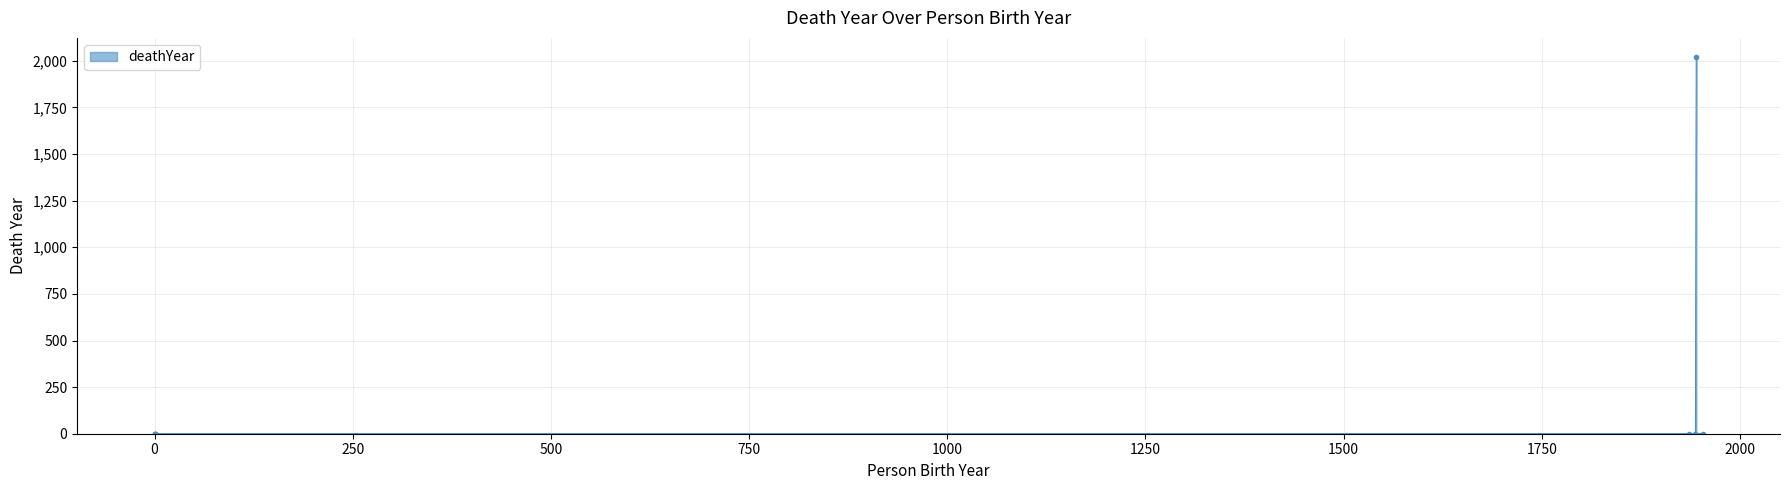

The chart shows a value of -901 at 1944. True or false?

False